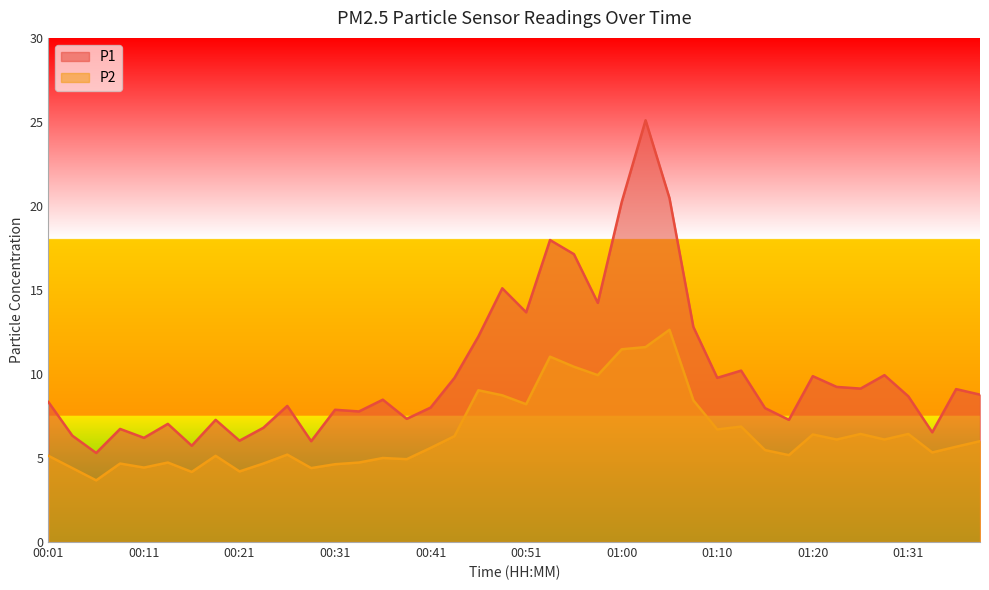

At which category does P2 reach its first local peak?

00:09